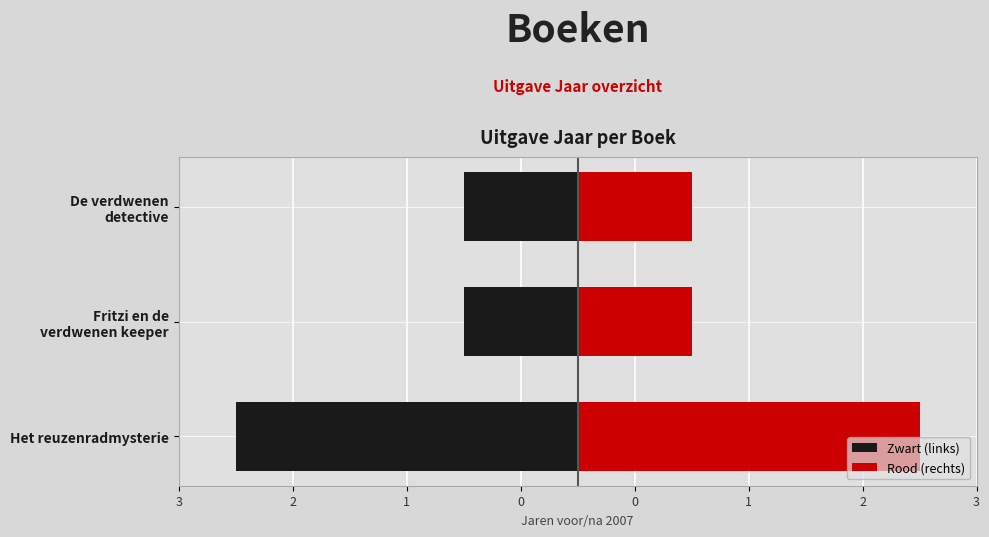

At how many categories does at least one series exceed 2?

1